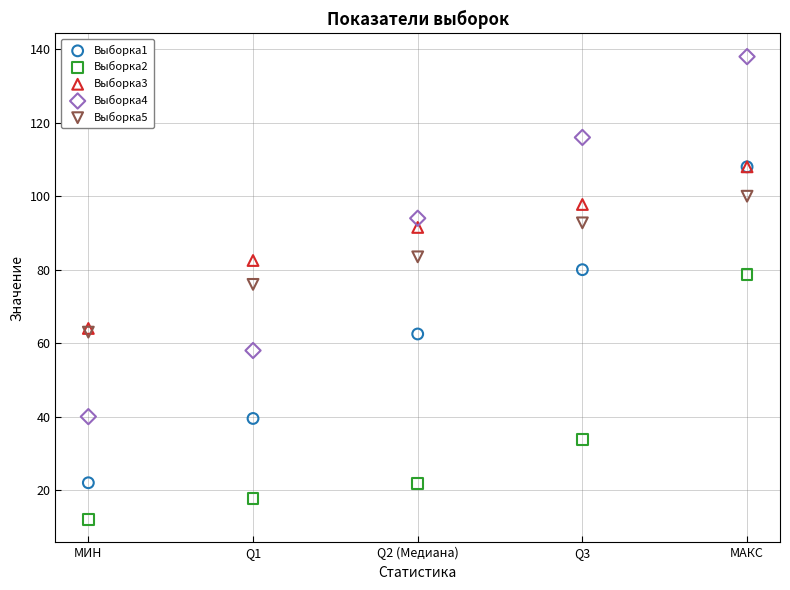

What are all the series names shown in the legend?

Выборка1, Выборка2, Выборка3, Выборка4, Выборка5